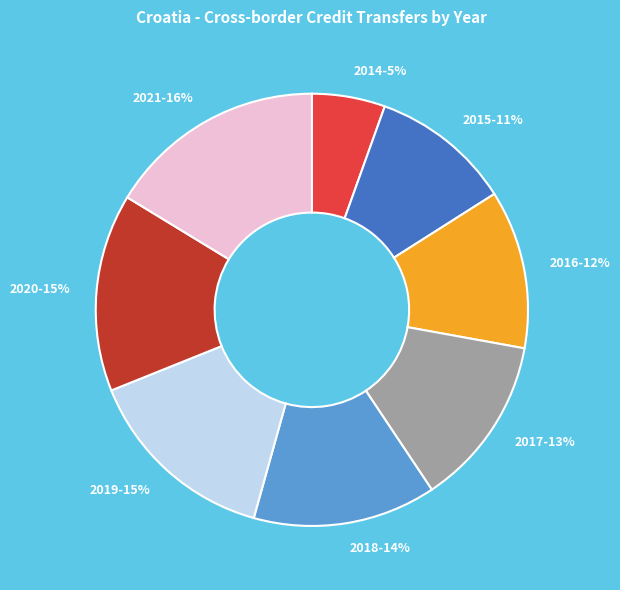

Between 2014 and 2017, which is larger?

2017